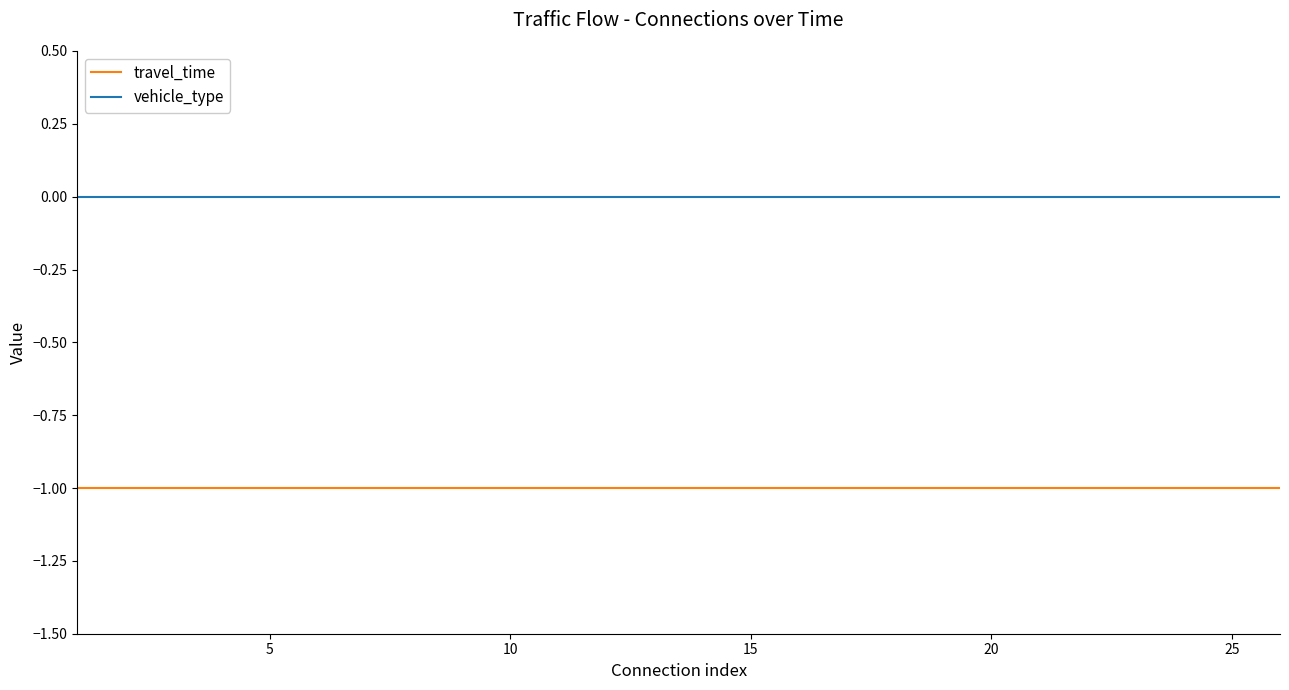

True or false: vehicle_type and travel_time cross at least once.

False